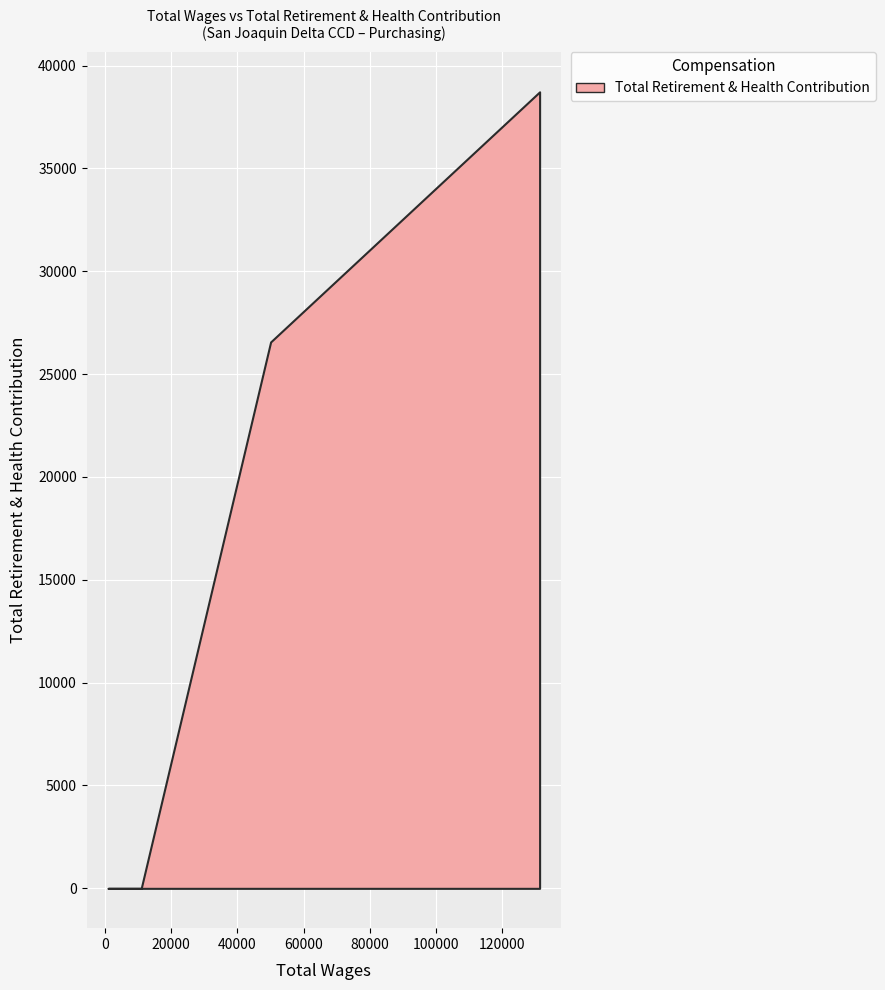

What is the difference between the second highest and second lowest values?

26563